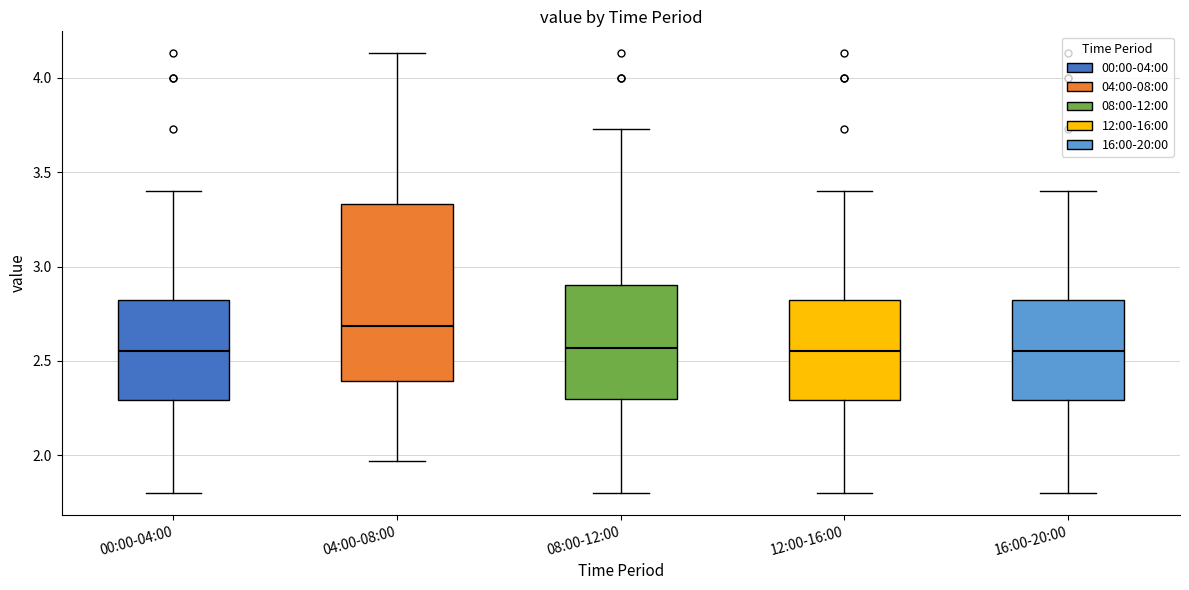

Where does the median line of the box for 16:00-20:00 sit on the y-axis? The values are not printed on the chart, so give them approximately, as read against the axis.

2.55